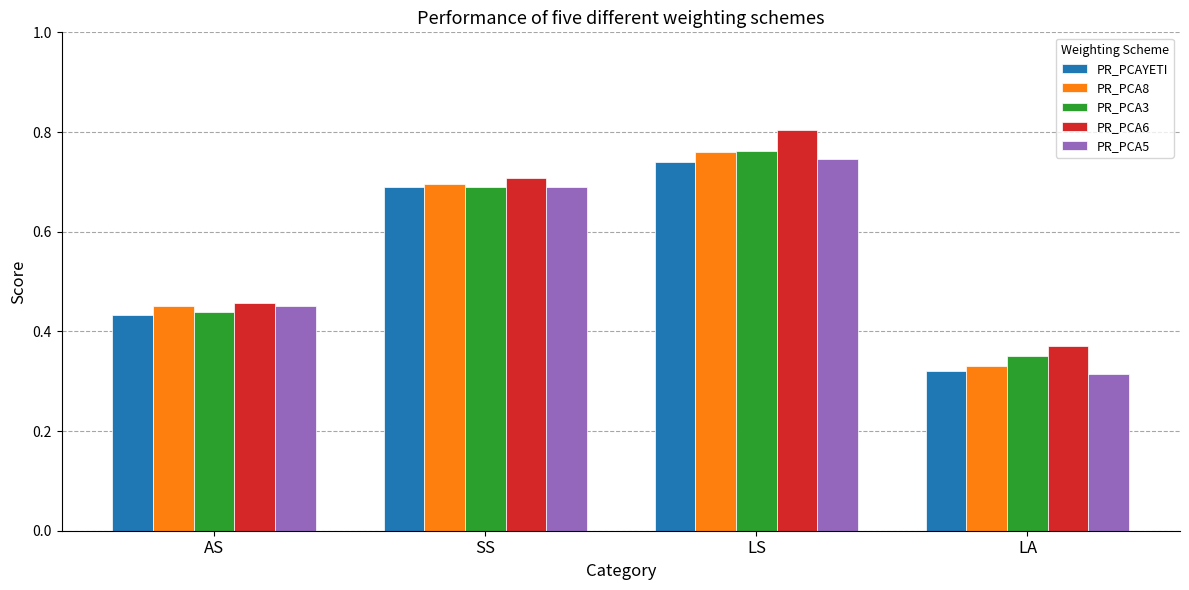

What is the total value across all series at LS?

3.8